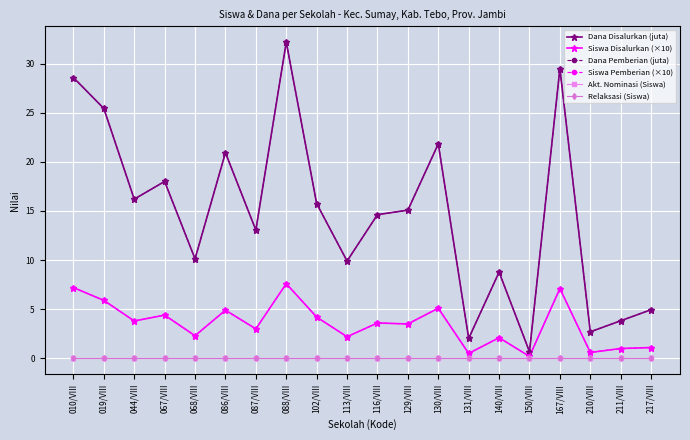

The value of Akt. Nominasi (Siswa) at 068/VIII is 0.0. True or false?

True